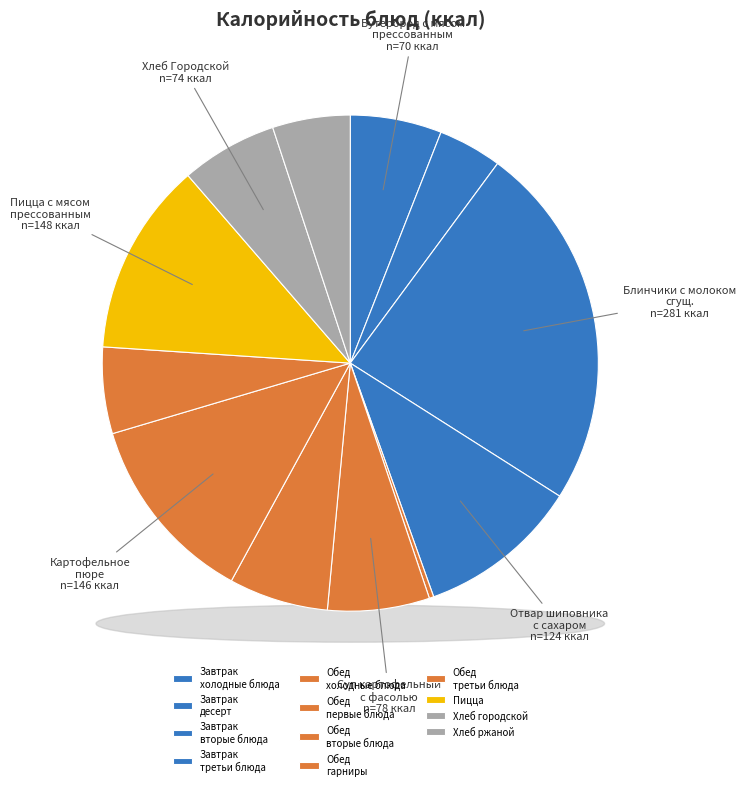

Rank the categories by value from lowest to highest.

Огурец свежий, Десерт фруктовый (яблоко), Хлеб ржаной, Чай с сахаром, Бутерброд с мясом прессованным, Хлеб Городской, Котлета Веста рыбная, Суп картофельный с фасолью, Отвар шиповника с сахаром, Картофельное пюре, Пицца с мясом прессованным, Блинчики с молоком сгущ.